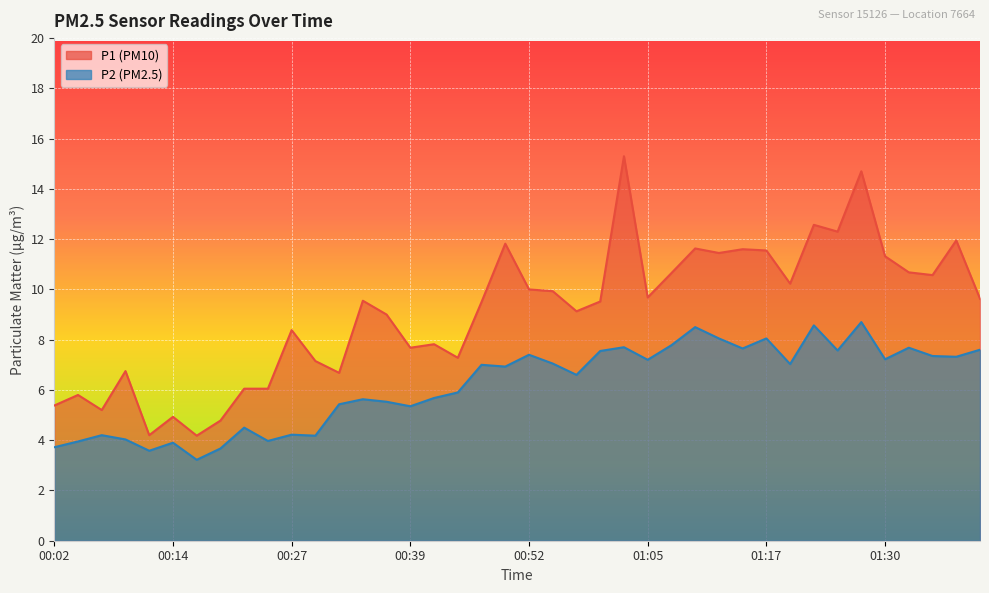

Reading right to left, extract all data points from this chart.

P1: 9.6	11.9	10.6	10.7	11.3	14.7	12.3	12.6	10.2	11.6	11.6	11.4	11.6	10.7	9.7	15.3	9.5	9.1	9.9	10.0	11.8	9.5	7.3	7.8	7.7	9.0	9.6	6.7	7.2	8.4	6.0	6.0	4.8	4.2	4.9	4.2	6.8	5.2	5.8	5.4
P2: 7.6	7.3	7.3	7.7	7.2	8.7	7.6	8.6	7.0	8.1	7.7	8.1	8.5	7.8	7.2	7.7	7.5	6.6	7.0	7.4	6.9	7.0	5.9	5.7	5.3	5.5	5.6	5.4	4.2	4.2	4.0	4.5	3.7	3.2	3.9	3.6	4.0	4.2	4.0	3.7